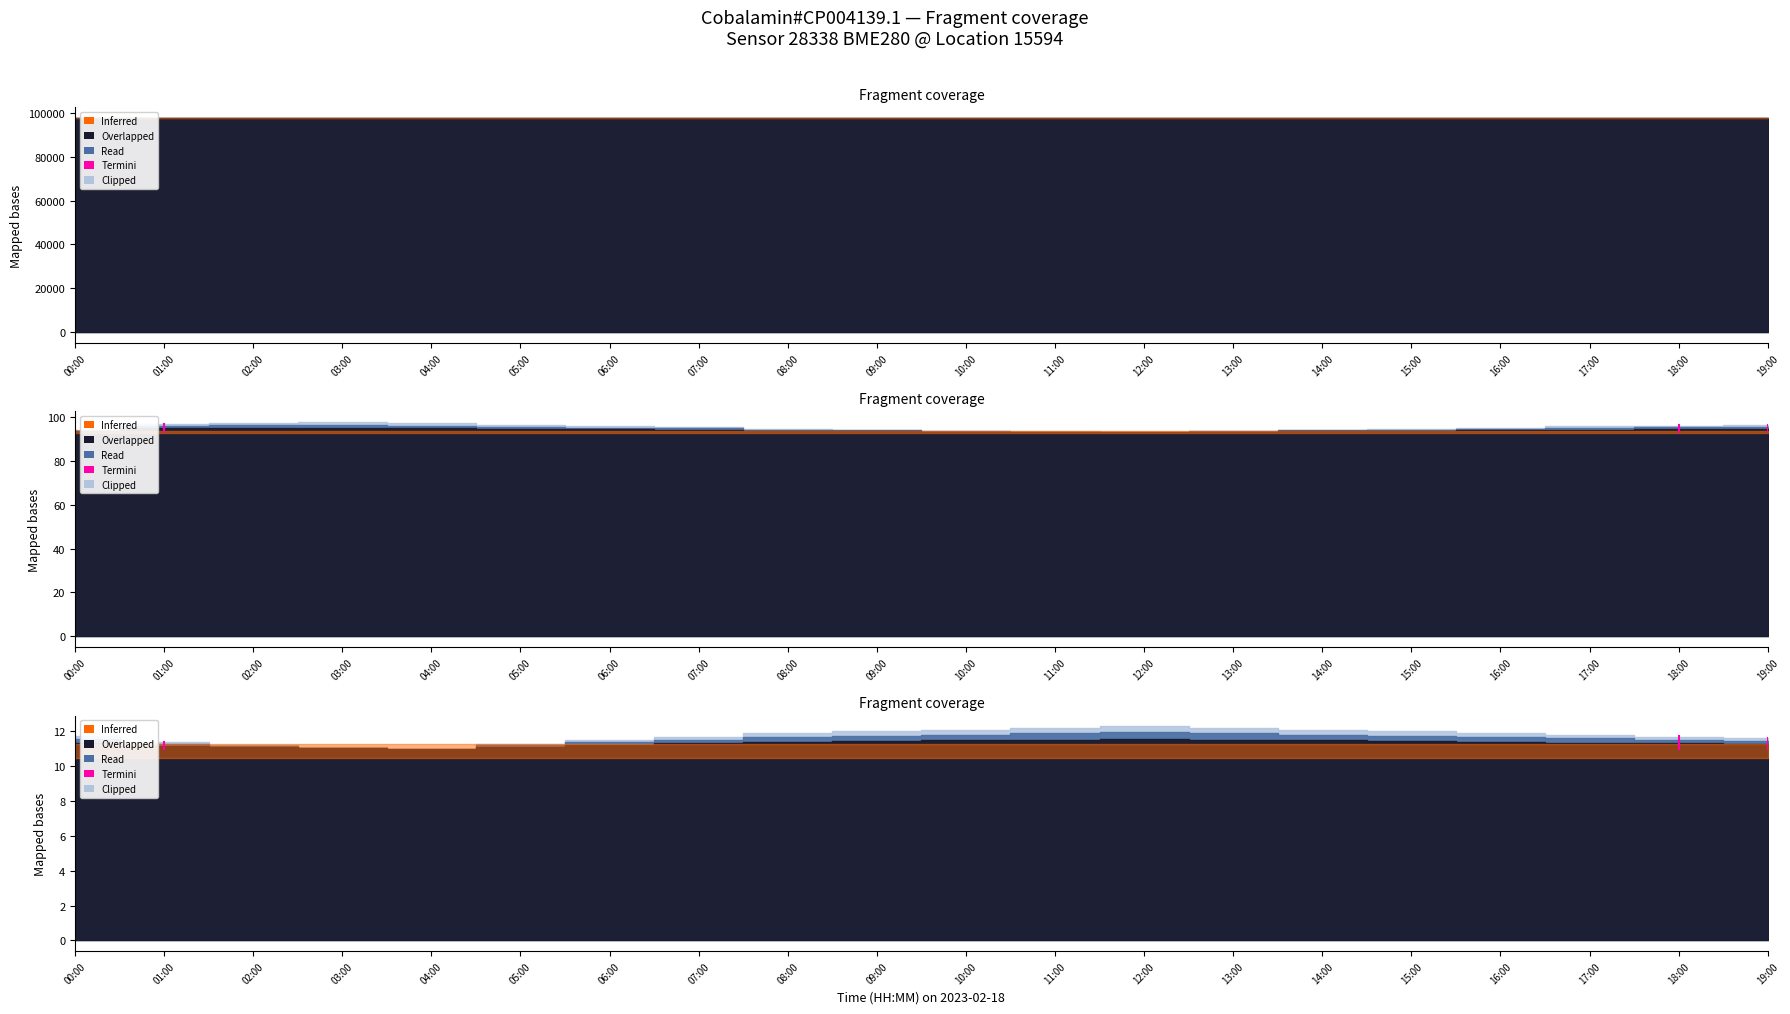

What is the sum of the values at 00:00 and 01:00?

22.8